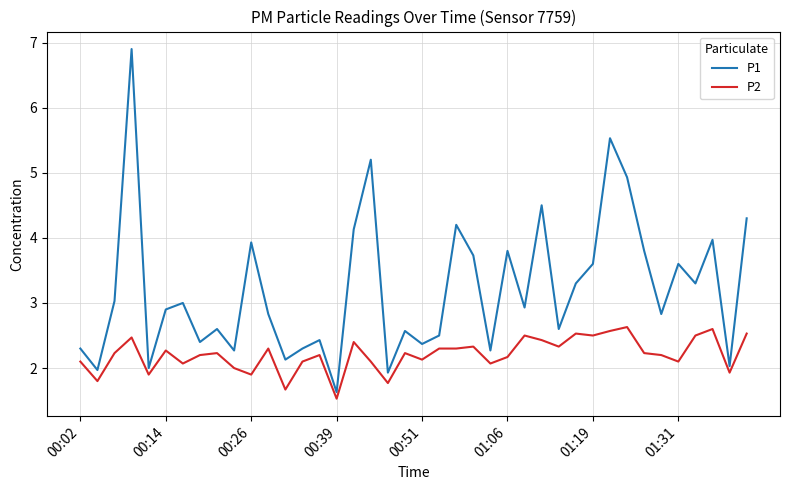

Rank the series by their maximum value, from highest to lowest.

P1, P2